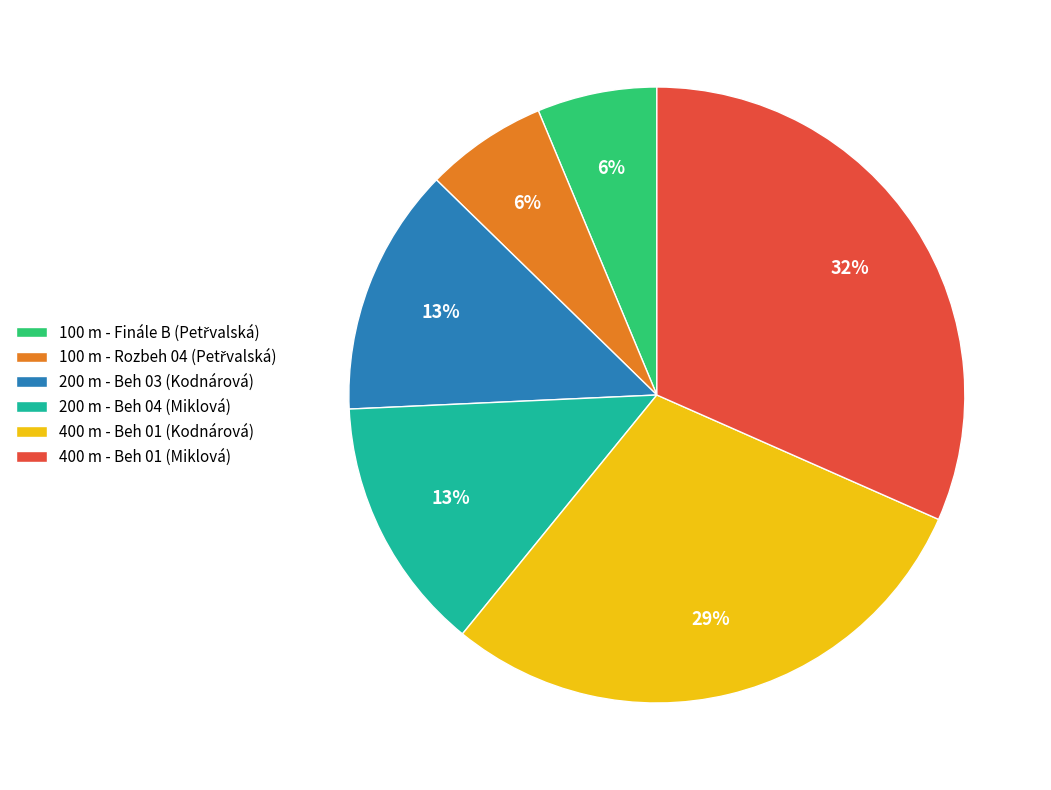

To the nearest percent, what is the average slice percentage?

17%